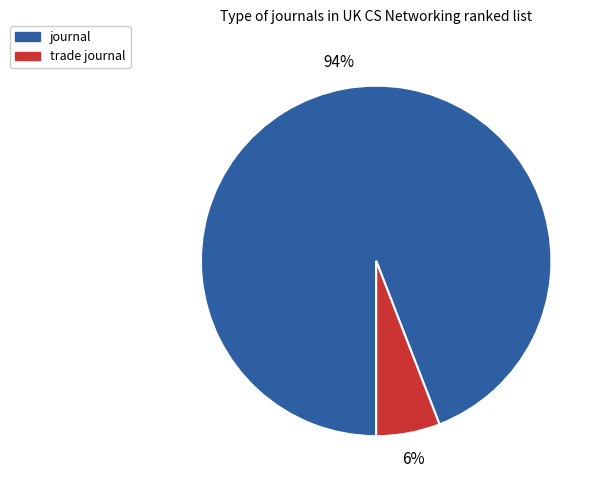

Do journal and trade journal together represent more than half of the pie?

Yes